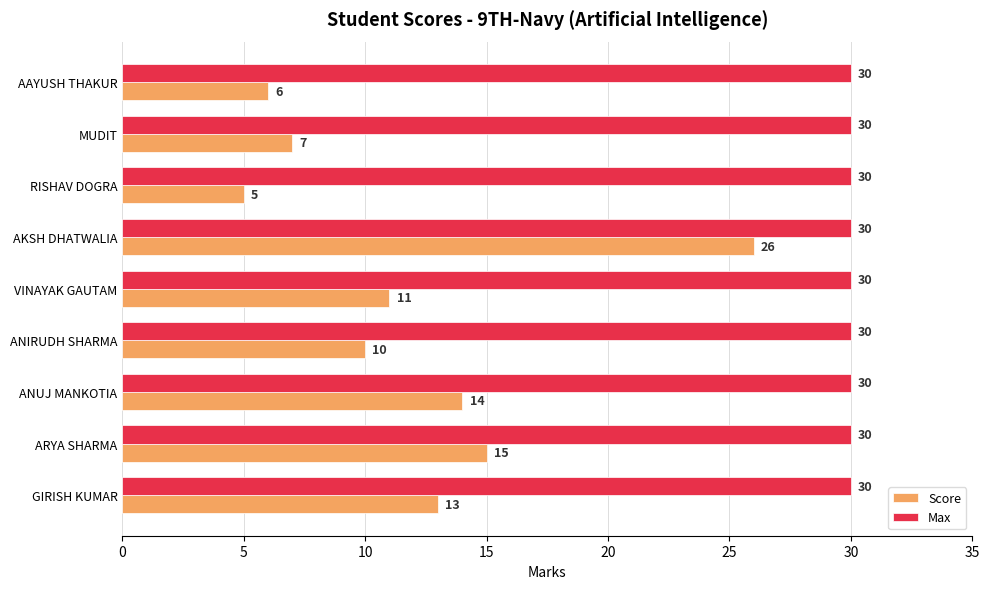

What is the sum of all Max values?

270